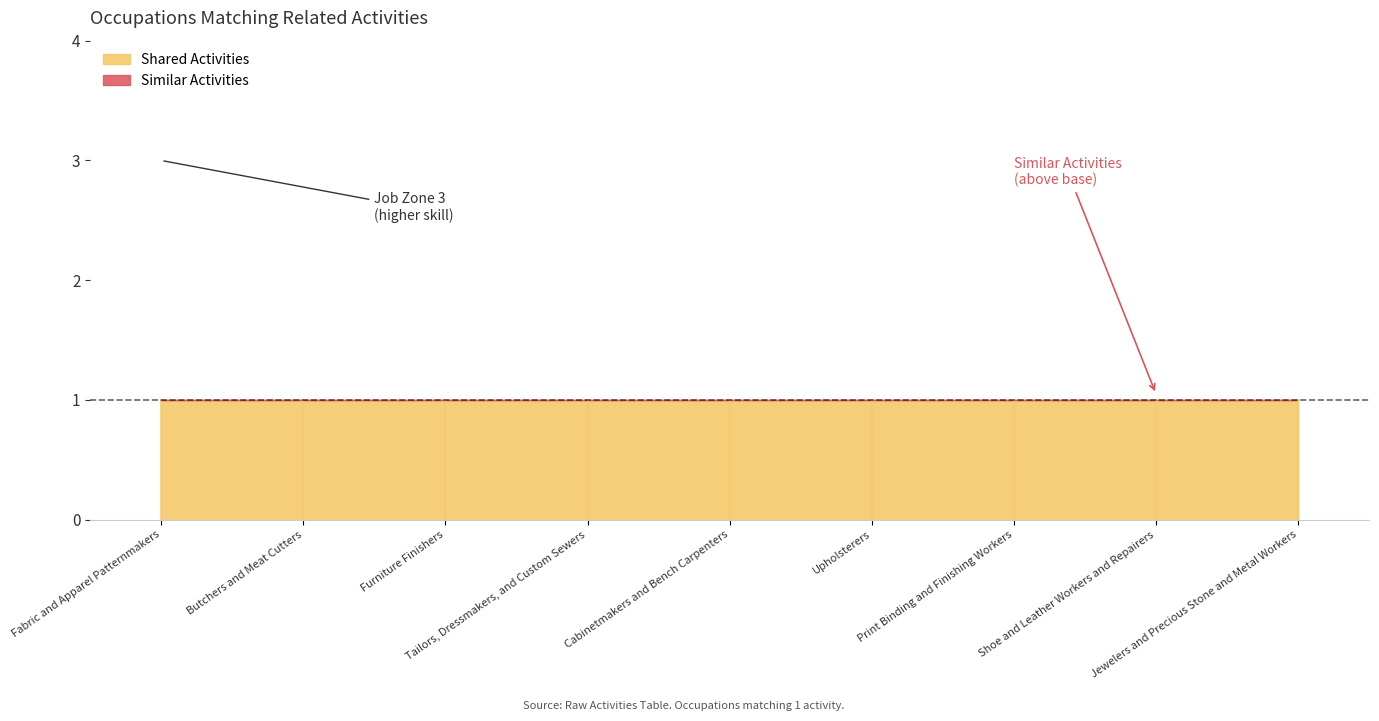

Count the number of data series in this chart.

2